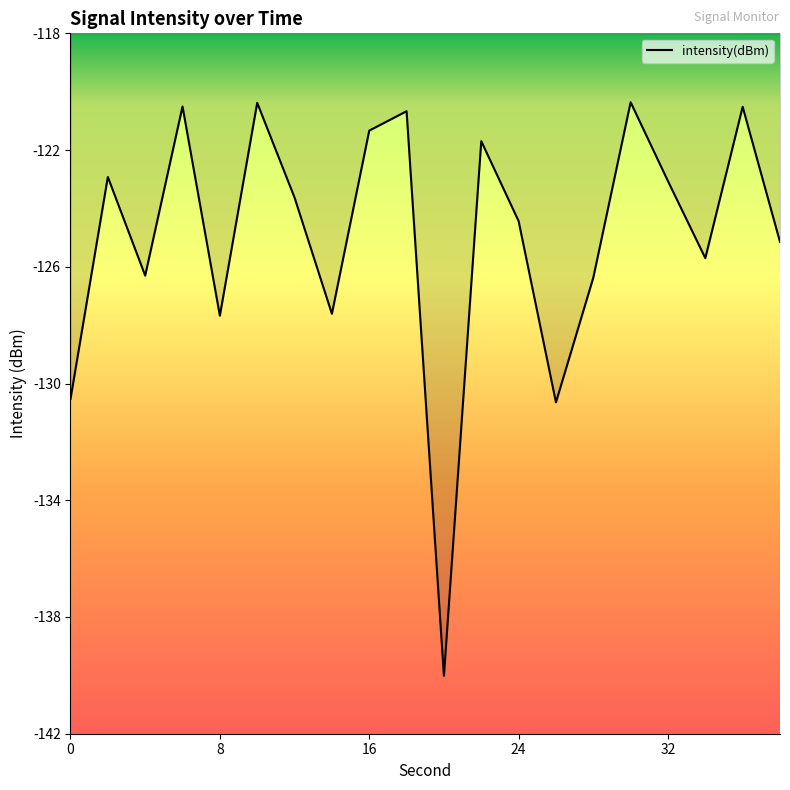

Reading left to right, transcribe all the data shown in this chart.

0=-130.6	2=-123.0	4=-126.4	6=-120.5	8=-127.8	10=-120.4	12=-123.7	14=-127.7	16=-121.4	18=-120.7	20=-140.2	22=-121.7	24=-124.5	26=-130.7	28=-126.4	30=-120.4	32=-123.1	34=-125.8	36=-120.5	38=-125.2